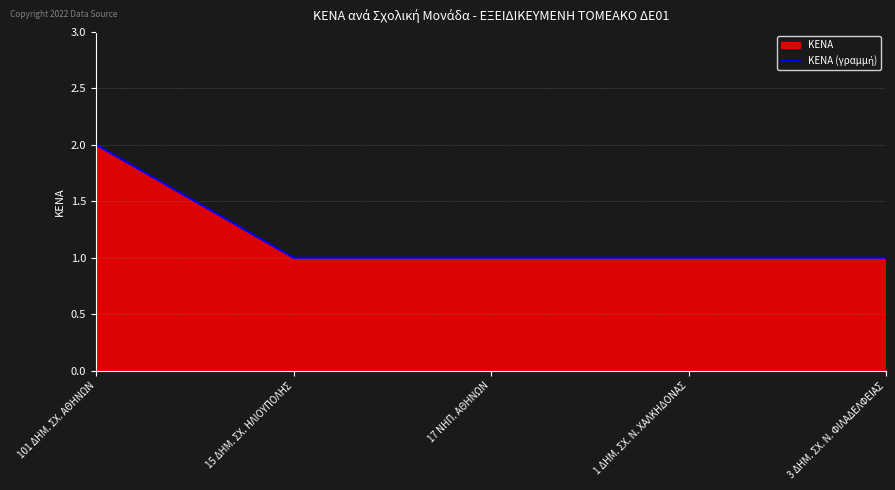

Reading left to right, extract all data points from this chart.

101 ΔΗΜ. ΣΧ. ΑΘΗΝΩΝ=2	15 ΔΗΜ. ΣΧ. ΗΛΙΟΥΠΟΛΗΣ=1	17 ΝΗΠ. ΑΘΗΝΩΝ=1	1 ΔΗΜ. ΣΧ. Ν. ΧΑΛΚΗΔΟΝΑΣ=1	3 ΔΗΜ. ΣΧ. Ν. ΦΙΛΑΔΕΛΦΕΙΑΣ=1